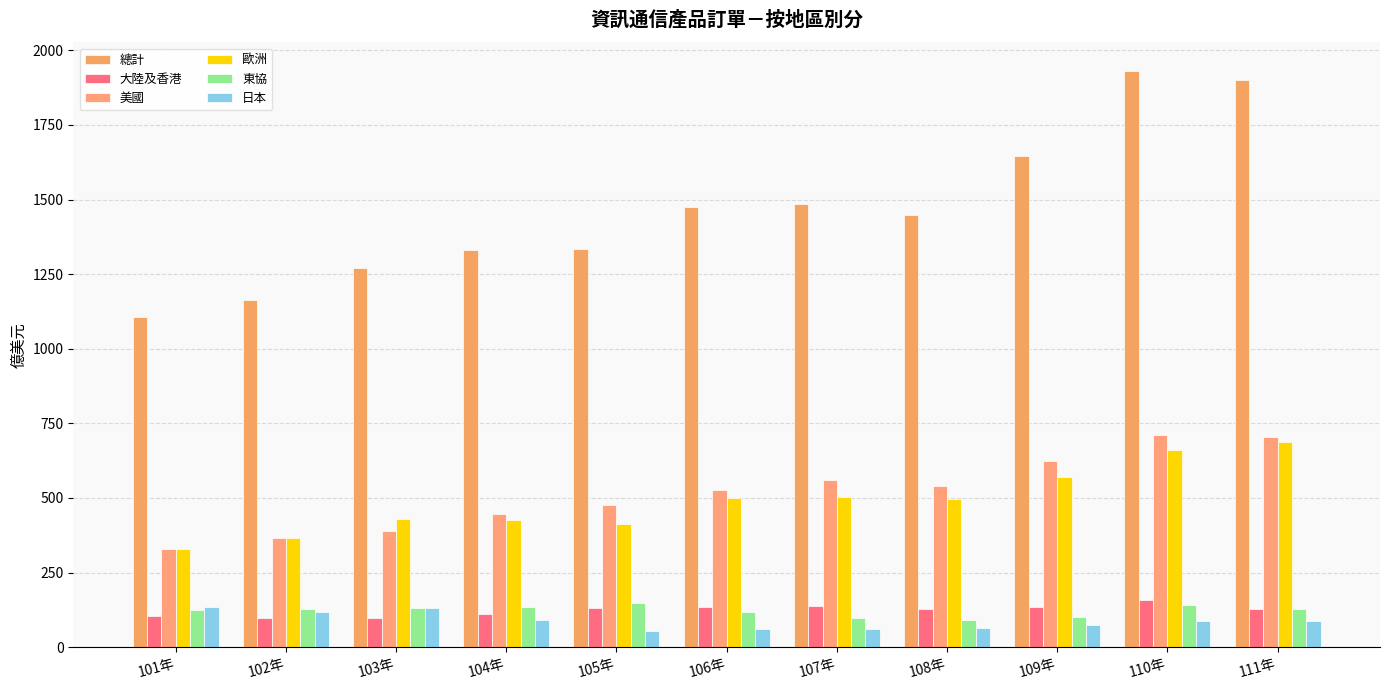

Reading right to left, transcribe all the data shown in this chart.

總計: 111年=1899.7	110年=1930.7	109年=1644.4	108年=1448.0	107年=1485.1	106年=1475.7	105年=1335.0	104年=1332.3	103年=1270.8	102年=1161.9	101年=1105.6
大陸及香港: 111年=128.4	110年=158.6	109年=133.1	108年=126.8	107年=138.5	106年=135.4	105年=130.3	104年=111.1	103年=98.4	102年=97.3	101年=103.3
美國: 111年=705.8	110年=710.5	109年=623.6	108年=538.7	107年=559.4	106年=527.3	105年=475.1	104年=447.7	103年=389.0	102年=365.4	101年=328.5
歐洲: 111年=688.2	110年=660.4	109年=568.8	108年=496.3	107年=501.8	106年=500.7	105年=413.2	104年=425.5	103年=429.4	102年=364.8	101年=327.7
東協: 111年=126.2	110年=142.0	109年=100.1	108年=92.0	107年=97.4	106年=118.7	105年=147.2	104年=135.0	103年=132.1	102年=128.5	101年=125.1
日本: 111年=88.7	110年=87.8	109年=73.3	108年=62.8	107年=61.3	106年=62.4	105年=55.5	104年=91.1	103年=129.8	102年=118.6	101年=135.0